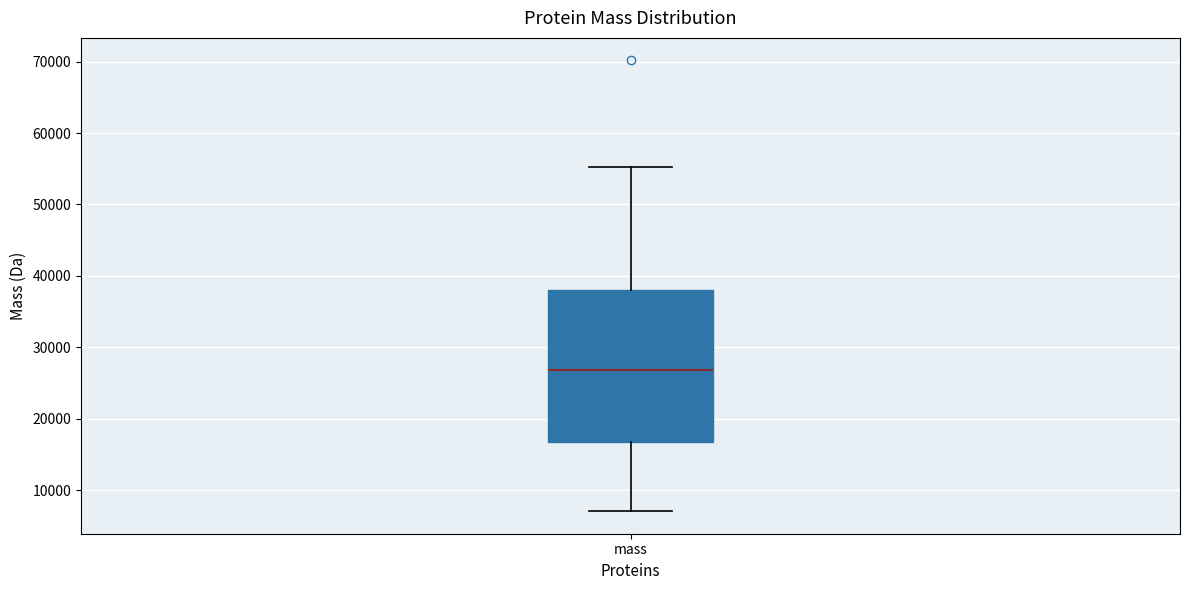

Where does the upper whisker of the box for mass end on the y-axis? The values are not printed on the chart, so give them approximately, as read against the axis.

55000